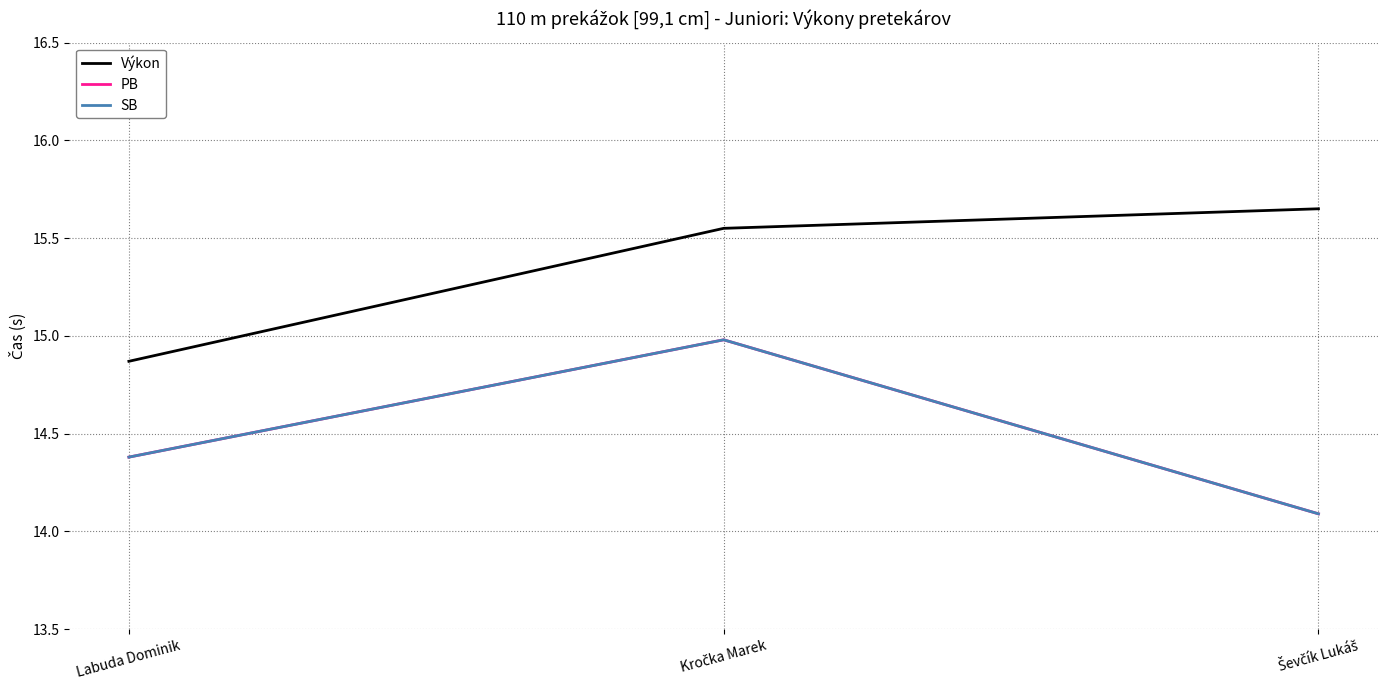

Is this an area chart (filled region under the line)?

No